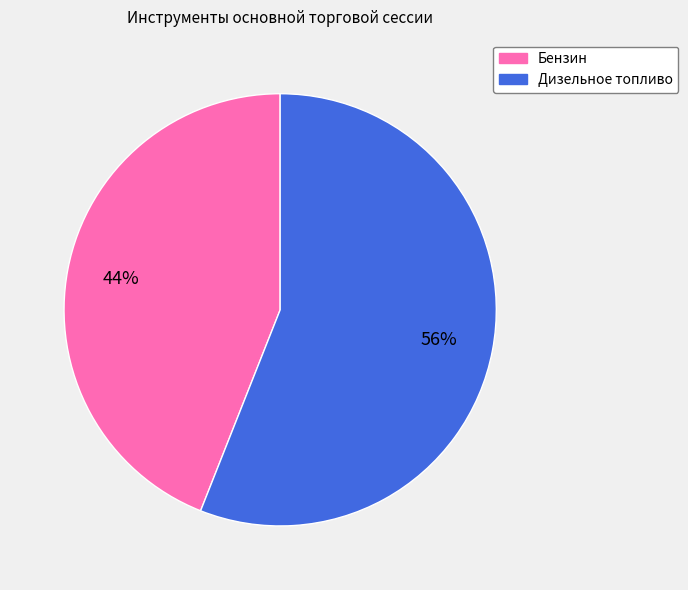

Approximately how many times larger is the value at Бензин compared to Дизельное топливо?

0.8